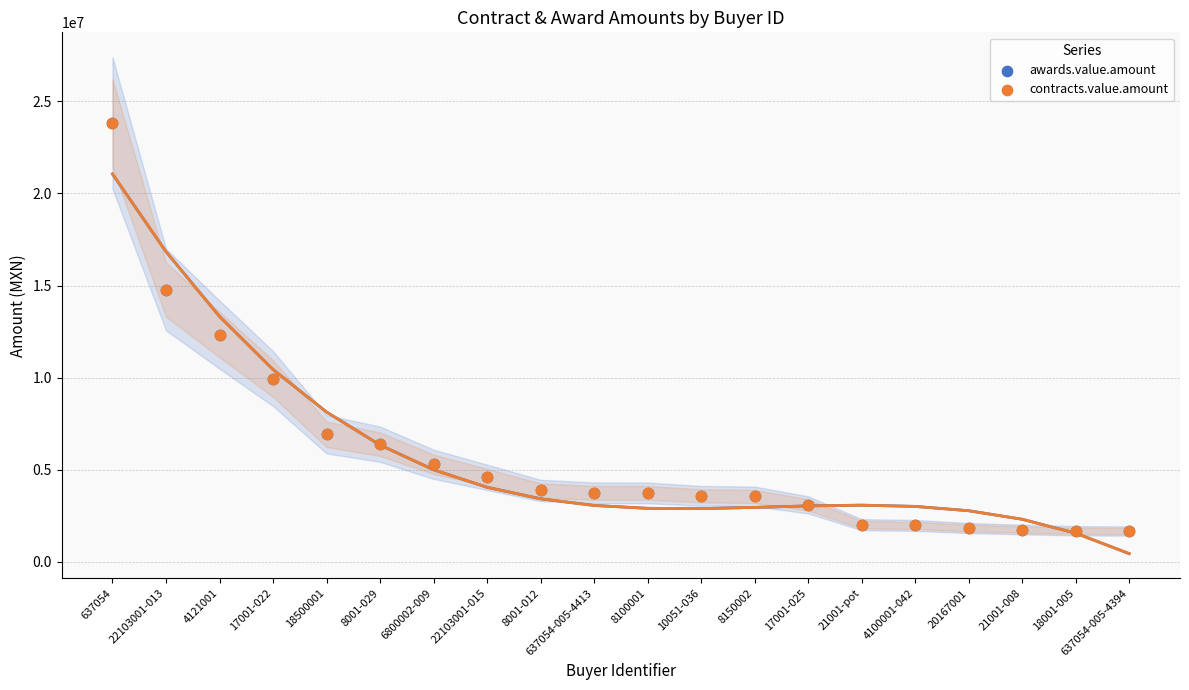

Which series contains the highest Y value?

awards.value.amount